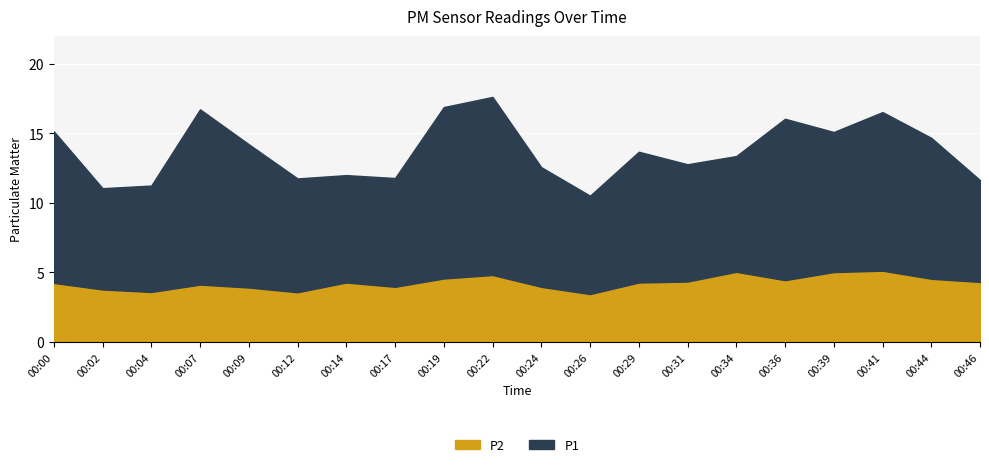

In P2, how many points are lower than both neighbors (excluding endpoints)?

5